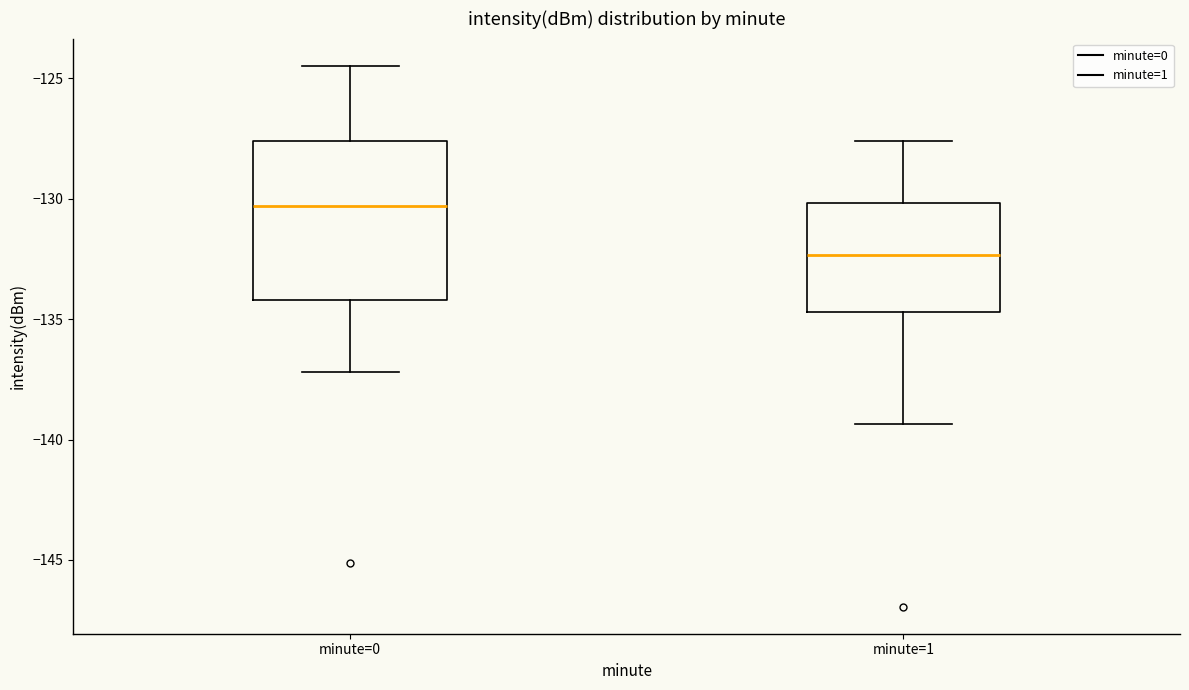

Where is the upper edge of the box for minute=0 on the y-axis? The values are not printed on the chart, so give them approximately, as read against the axis.

-127.5